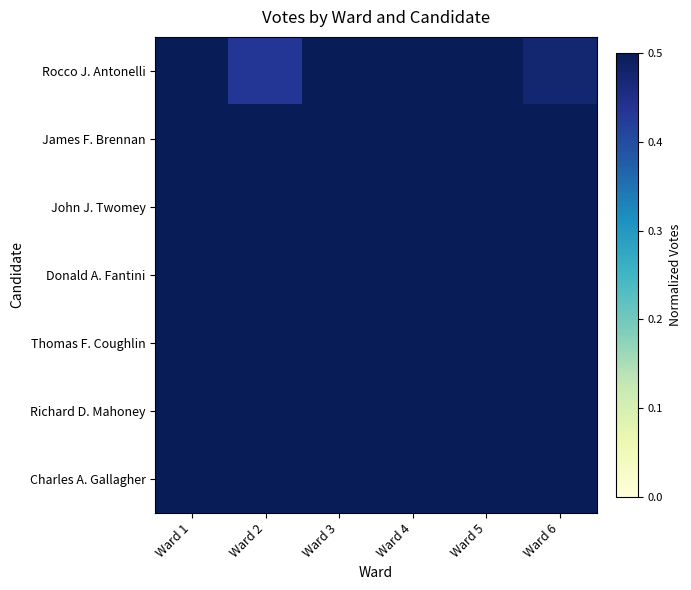

Count the number of categories in the chart.

6